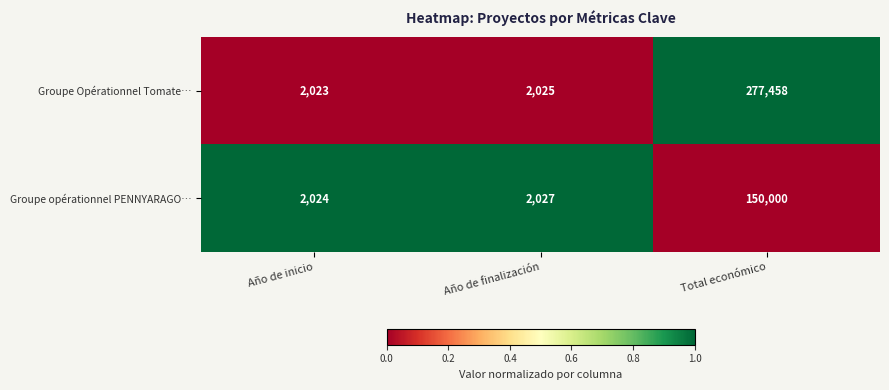

How many data points in Groupe opérationnel PENNYARAGO… are less than 2027?

1